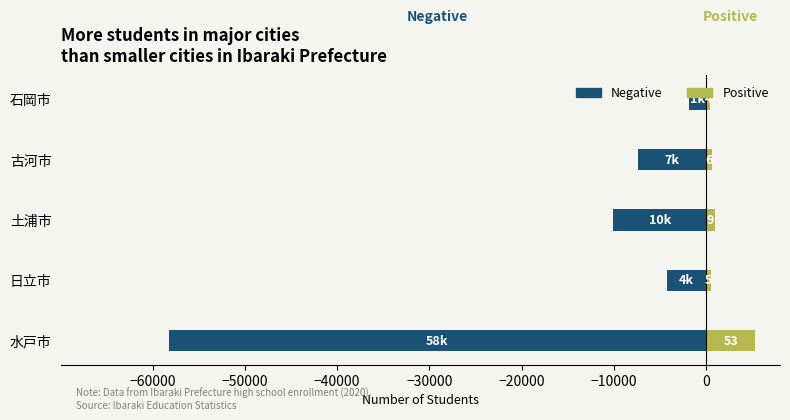

What is the difference between the maximum and minimum values in the Positive series?

4925